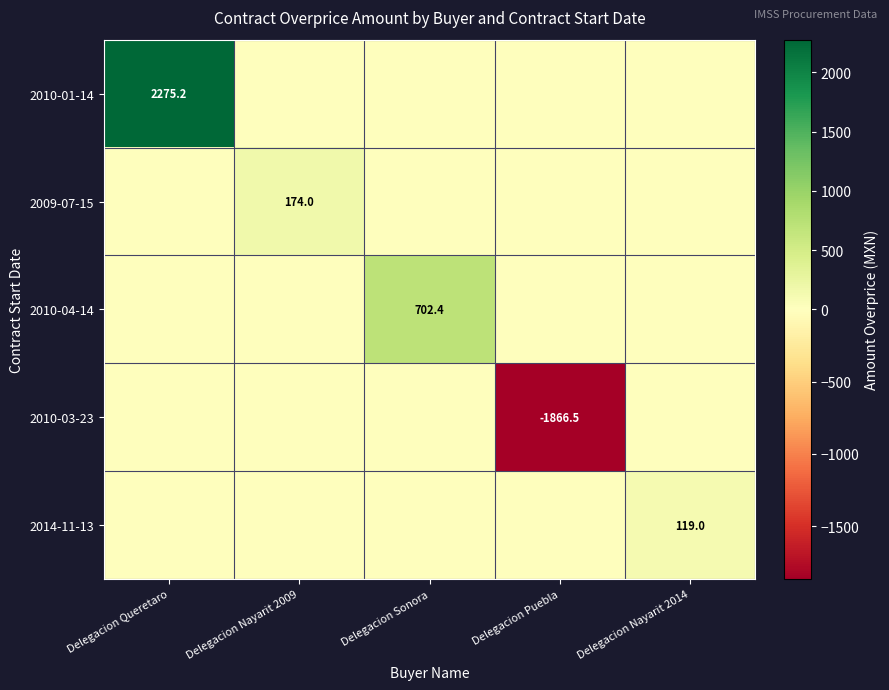

Which has a higher value, Delegacion Queretaro or Delegacion Nayarit 2009?

Delegacion Queretaro